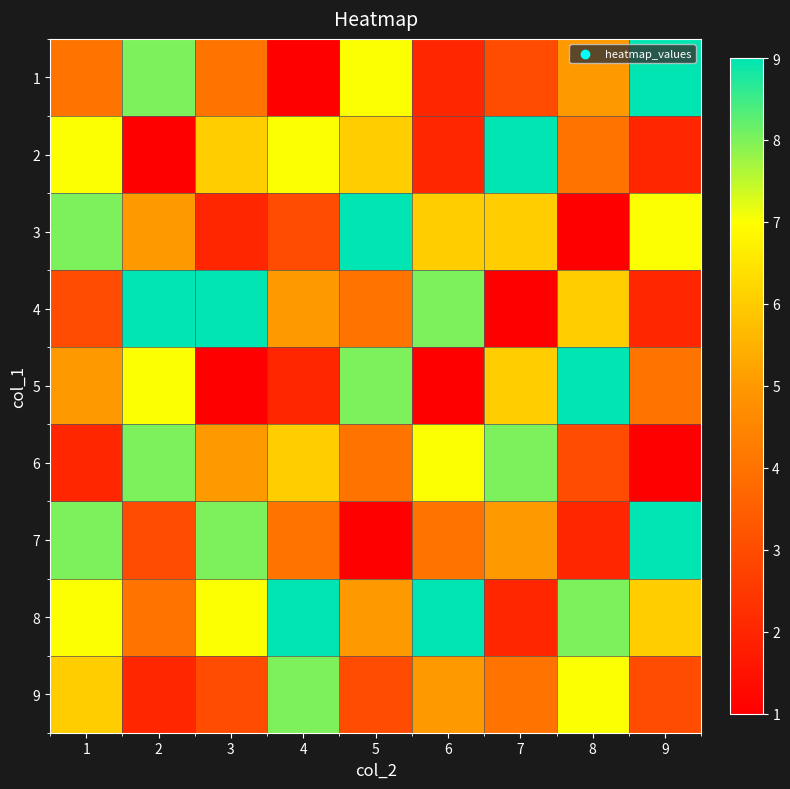

What is the smallest value displayed?

1